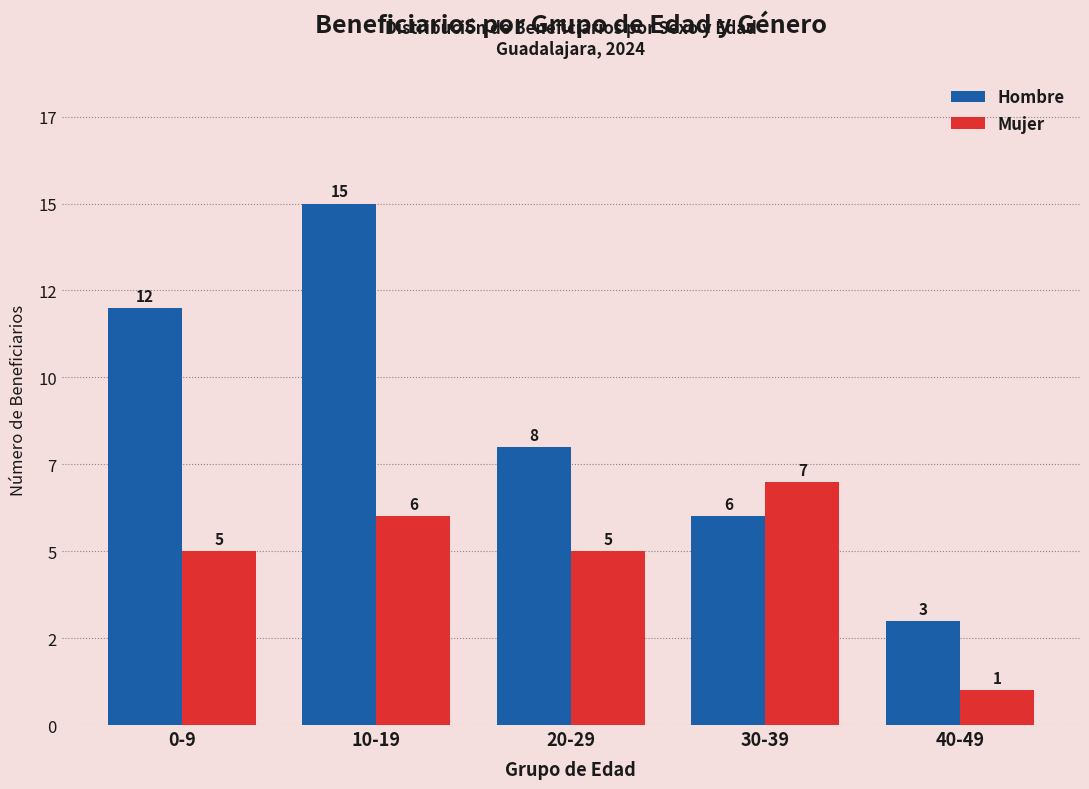

What are all the series names shown in the legend?

Hombre, Mujer